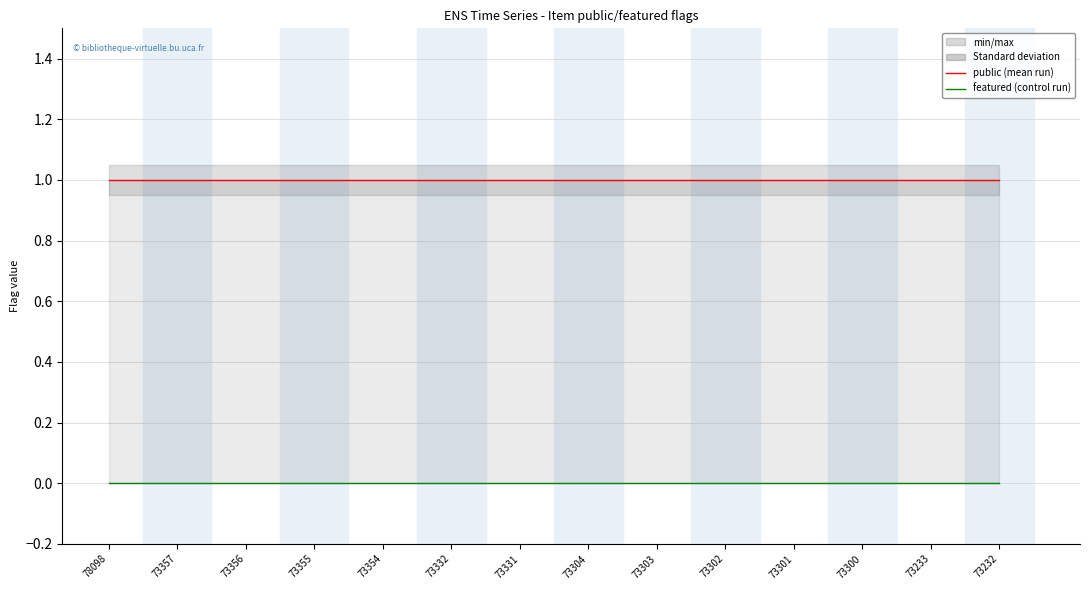

Reading left to right, extract all data points from this chart.

public: 1	1	1	1	1	1	1	1	1	1	1	1	1	1
featured: 0	0	0	0	0	0	0	0	0	0	0	0	0	0